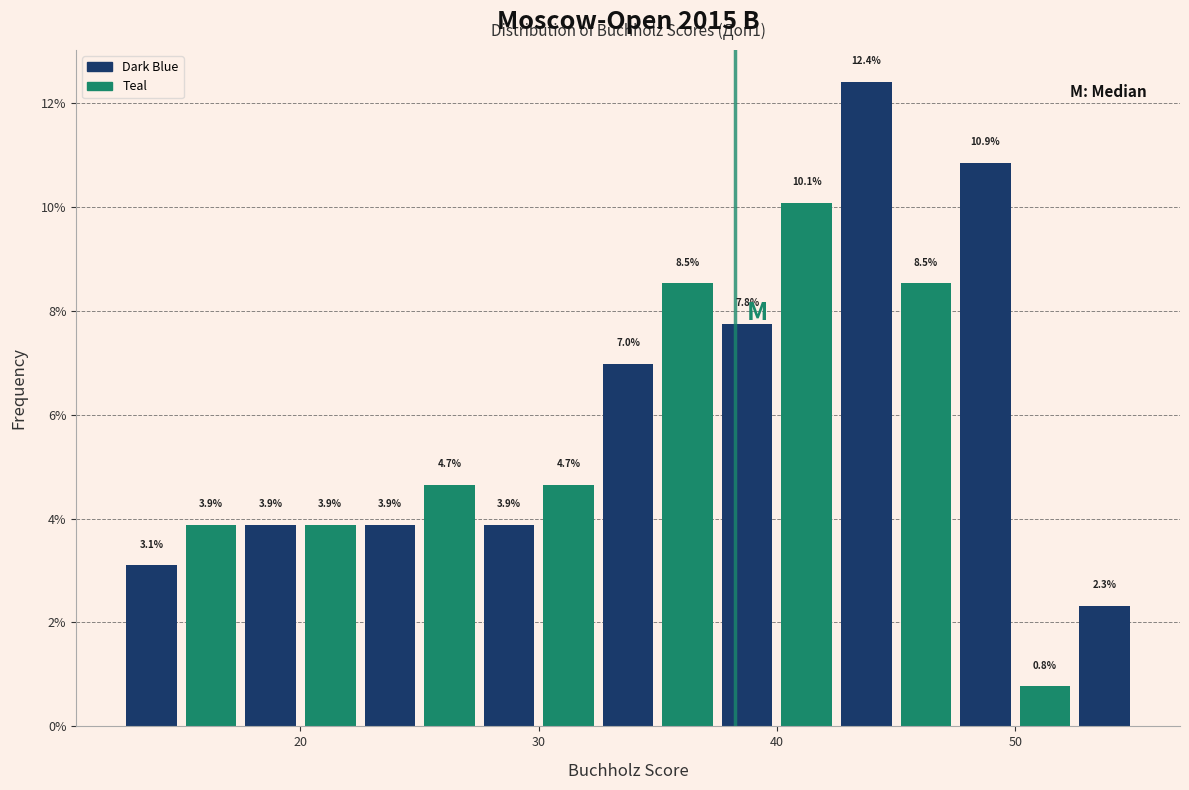

Read against the x-axis, roughly where is the centre of the tallest bar?

44